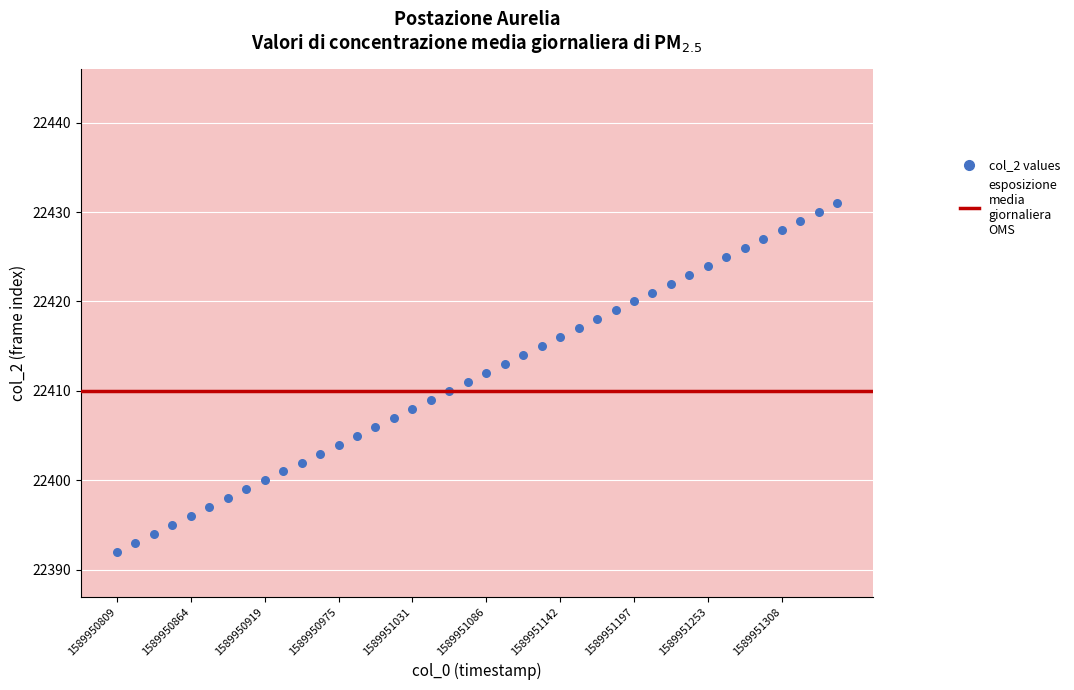

Count the number of points in this scatter plot.

40